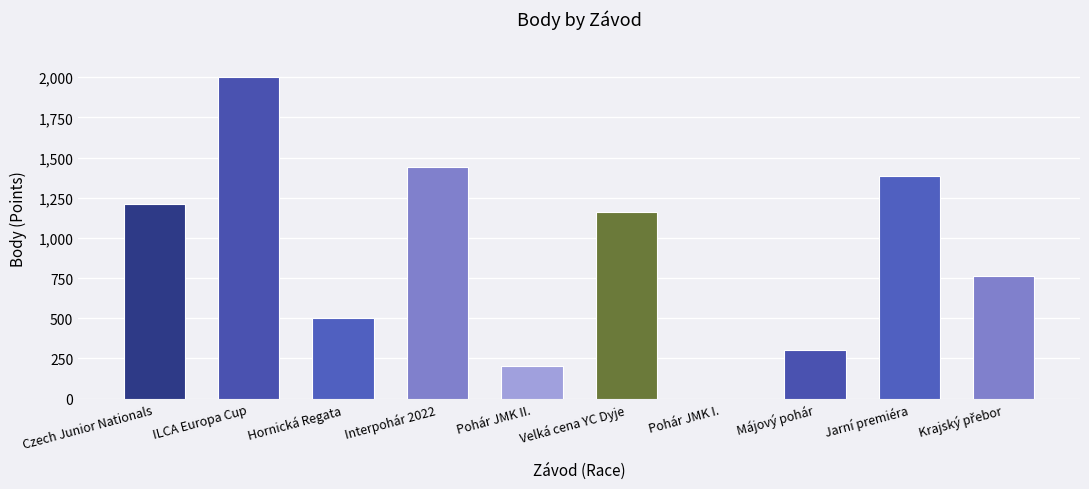

What is the difference between the values at ILCA Europa Cup and Velká cena YC Dyje?

838